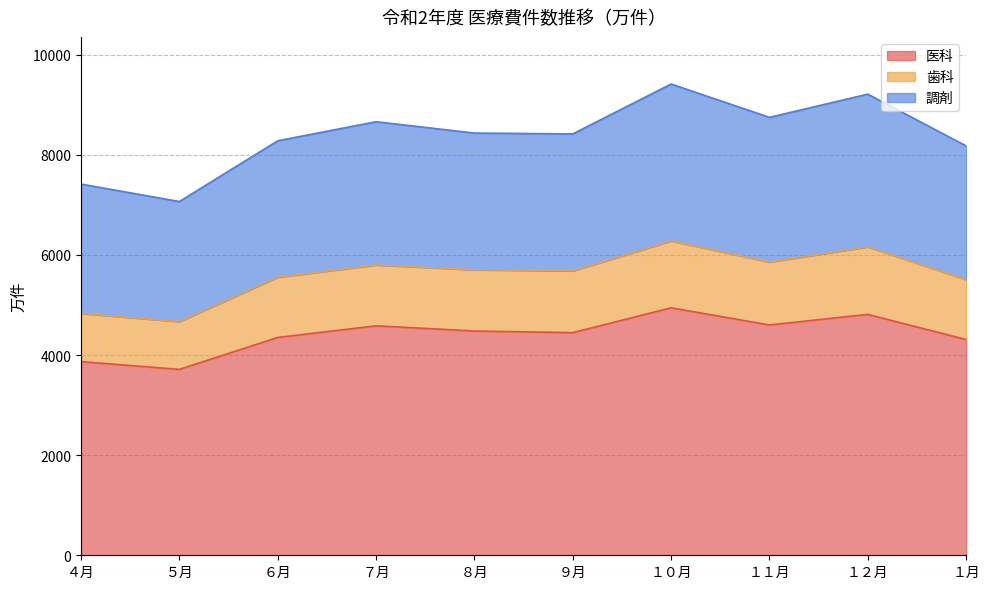

True or false: 医科 and 歯科 intersect in this chart.

False